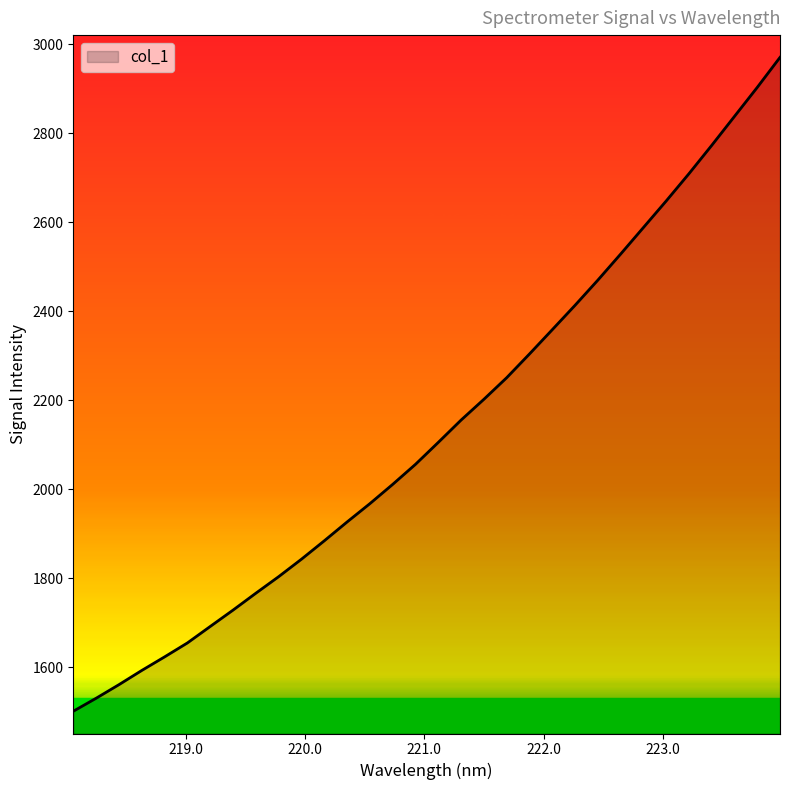

What is the minimum value shown in the chart?

1501.4